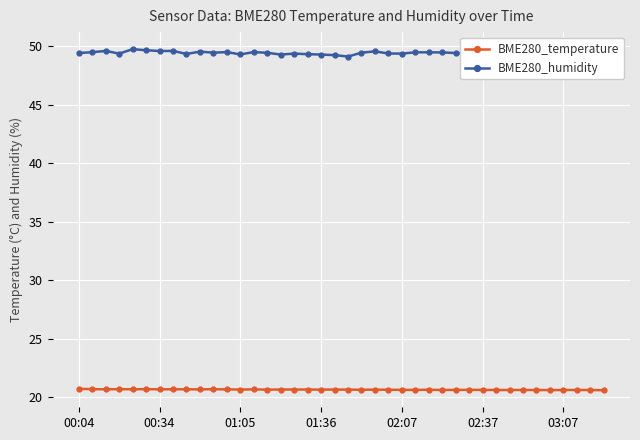

What is the value of the BME280_temperature point at the 28th from the left?

20.6